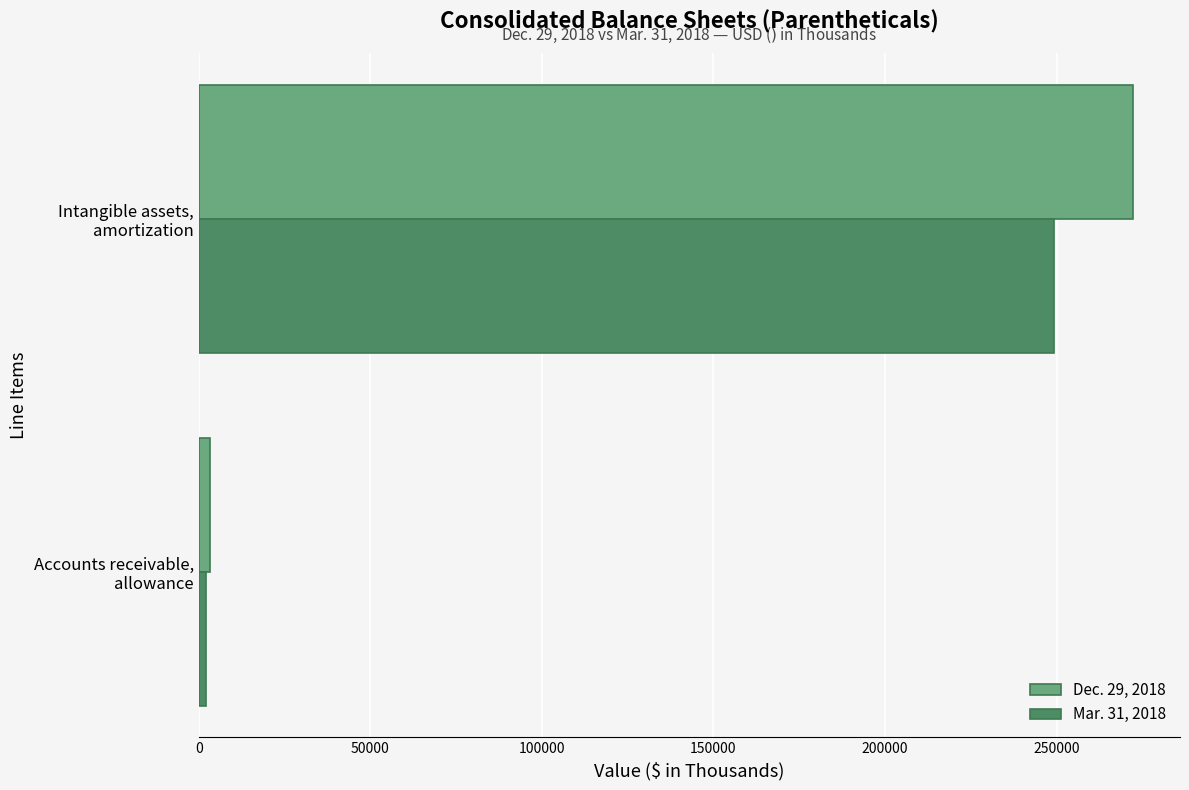

Which series has the largest range (max minus min)?

Dec. 29, 2018